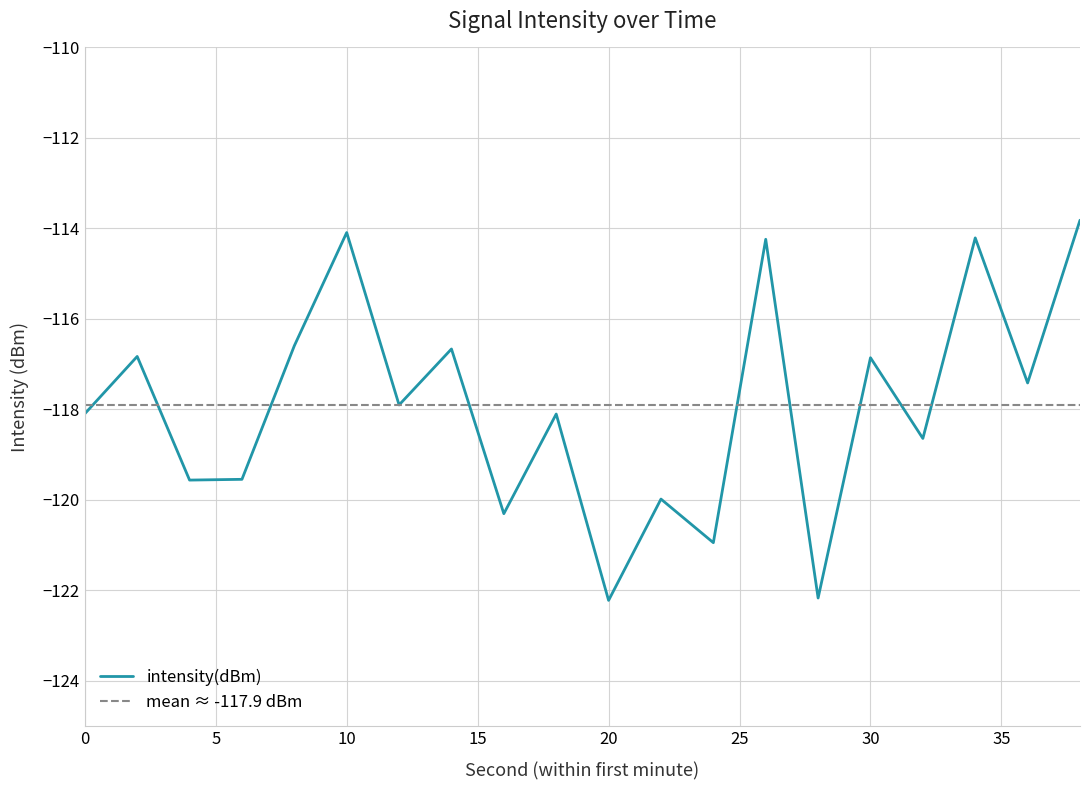

Reading right to left, what are all the values shown in this chart?

38=-113.8	36=-117.4	34=-114.2	32=-118.6	30=-116.9	28=-122.2	26=-114.2	24=-120.9	22=-120.0	20=-122.2	18=-118.1	16=-120.3	14=-116.7	12=-117.9	10=-114.1	8=-116.6	6=-119.5	4=-119.6	2=-116.8	0=-118.1